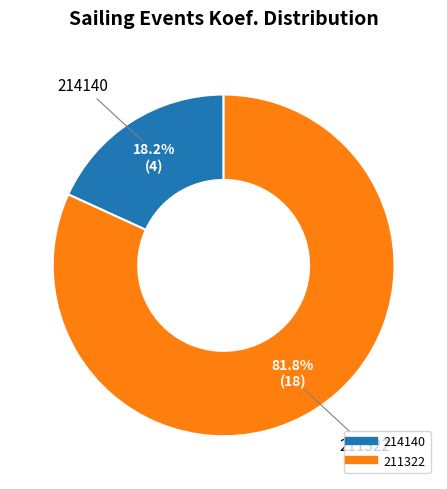

Rank the categories by value from highest to lowest.

211322, 214140